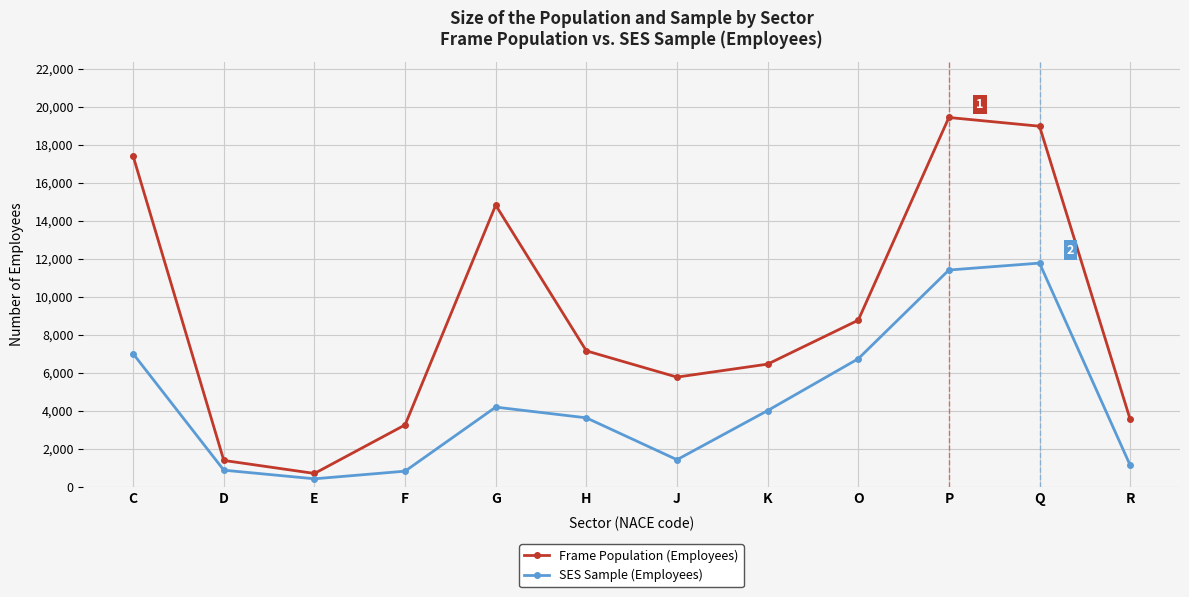

At J, list the series in order from smallest to largest.

SES Sample (Employees), Frame Population (Employees)